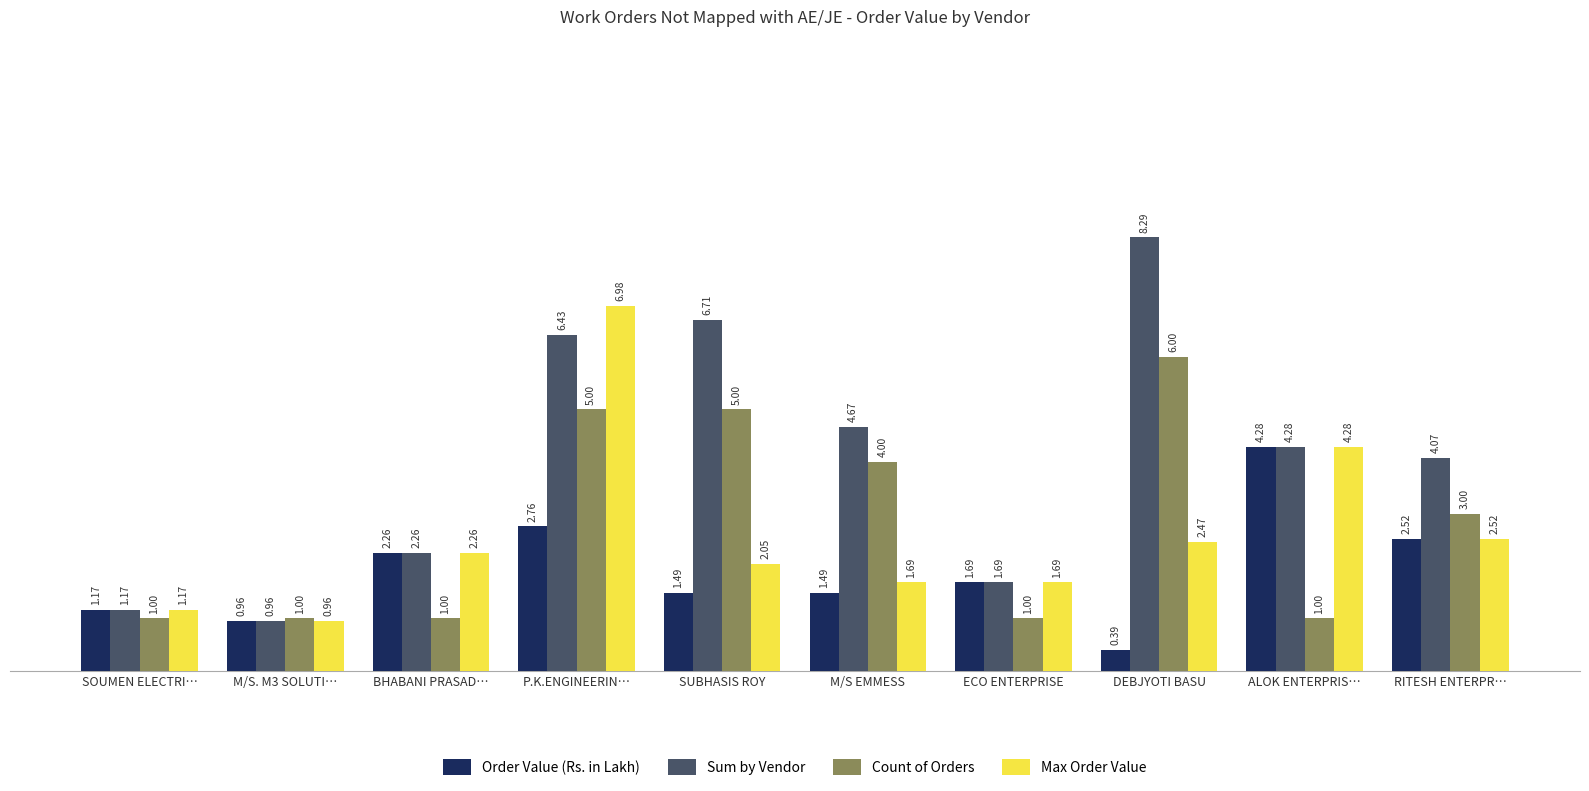

Which series has the largest range (max minus min)?

Sum by Vendor